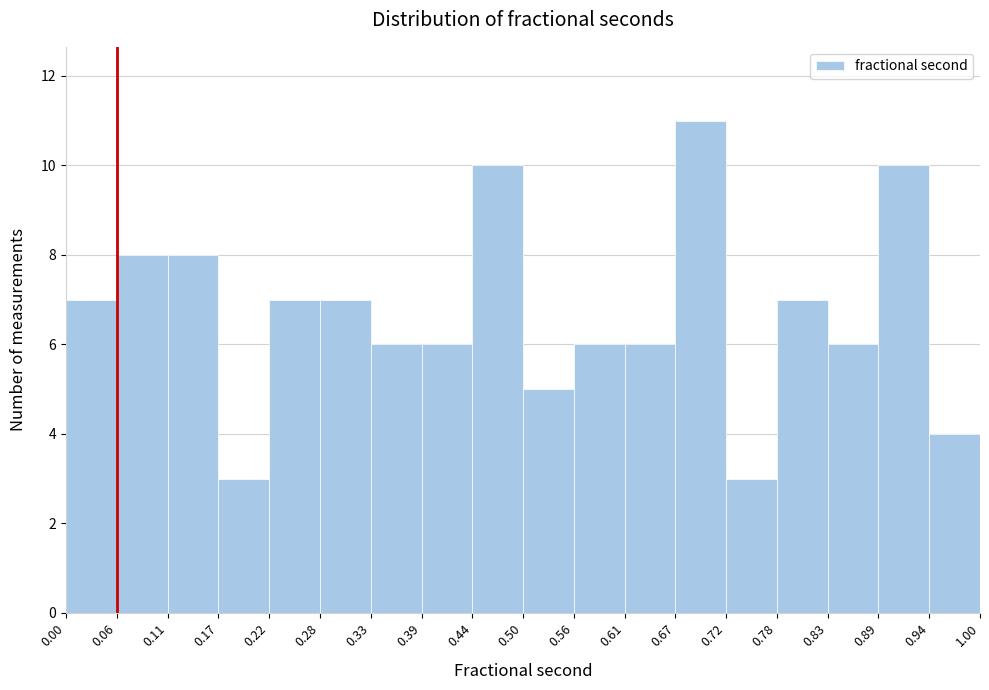

How tall is the bar that spans 0.78 to 0.83 on the x-axis? The values are not printed on the chart, so give them approximately, as read against the axis.

7